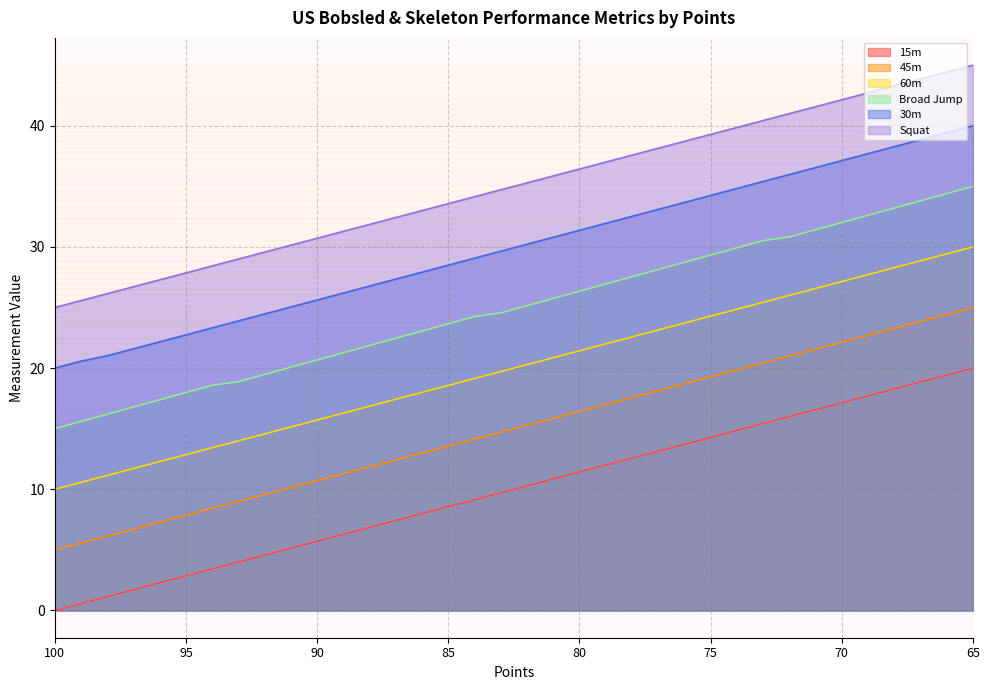

How many lines are shown in the chart?

6